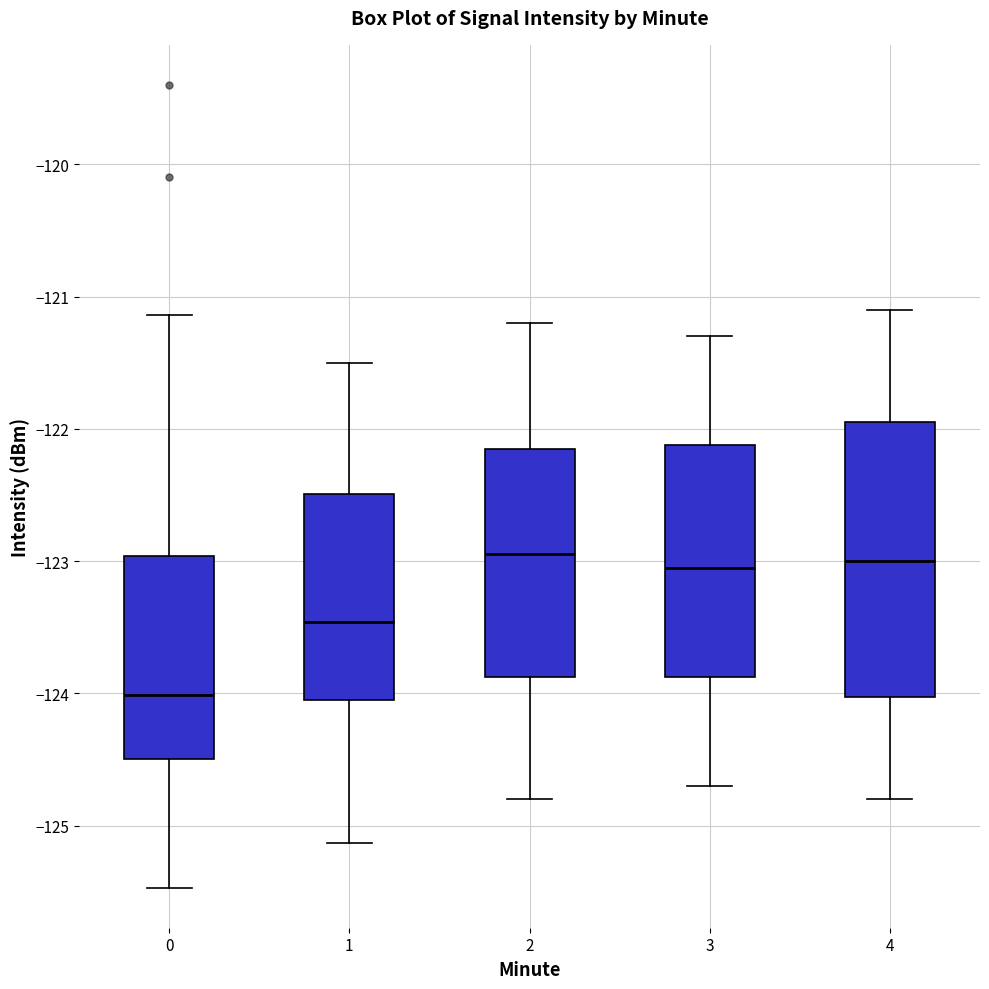

Reading left to right, transcribe this box plot: for each box, give where its median line is, the range the box spans, and where its two whiskers end, as read against the y-axis. The values are not printed on the chart, so give them approximately, as read against the axis.

0: median -124.0, box -124.5 to -123.0, whiskers -125.5 to -121.1
1: median -123.5, box -124.0 to -122.5, whiskers -125.1 to -121.5
2: median -122.9, box -123.9 to -122.1, whiskers -124.8 to -121.2
3: median -123.0, box -123.9 to -122.1, whiskers -124.7 to -121.3
4: median -123.0, box -124.0 to -121.9, whiskers -124.8 to -121.1